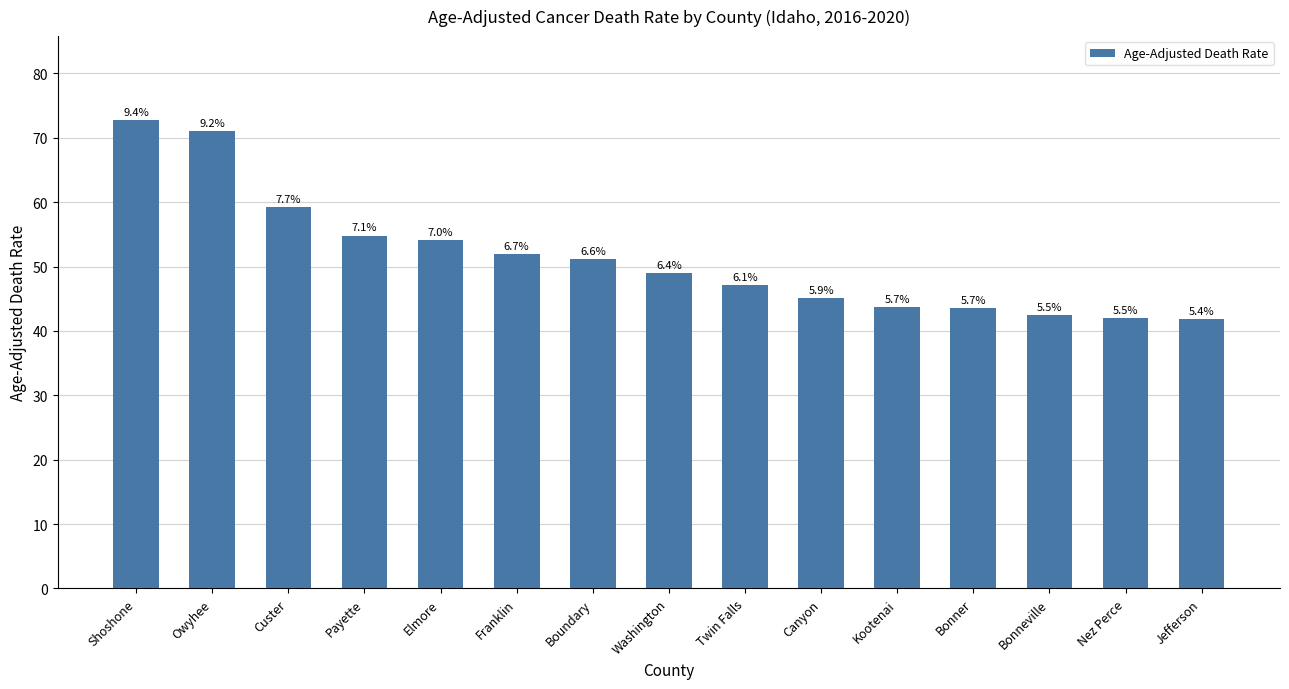

Rank the categories by value from lowest to highest.

Jefferson, Nez Perce, Bonneville, Bonner, Kootenai, Canyon, Twin Falls, Washington, Boundary, Franklin, Elmore, Payette, Custer, Owyhee, Shoshone